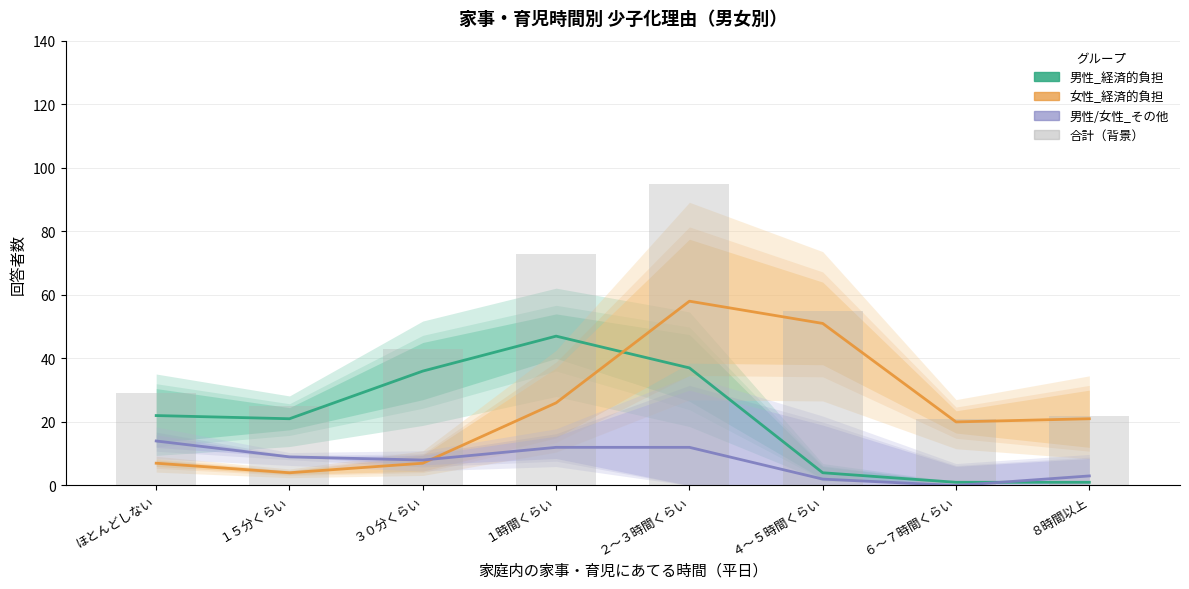

Reading left to right, extract all data points from this chart.

男性_経済的負担（推定）: 22	21	36	47	37	4	1	1
女性_経済的負担（推定）: 7	4	7	26	58	51	20	21
男性_女性自立（推定）: 14	9	8	12	12	2	0	3
合計（背景）: 29	25	43	73	95	55	21	22